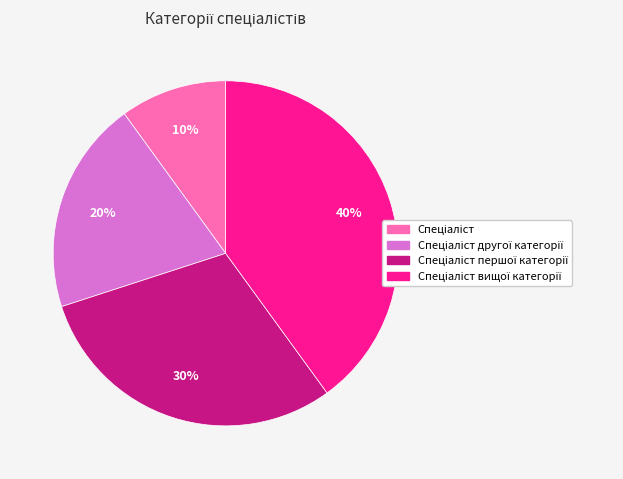

To the nearest percent, what is the average slice percentage?

25%